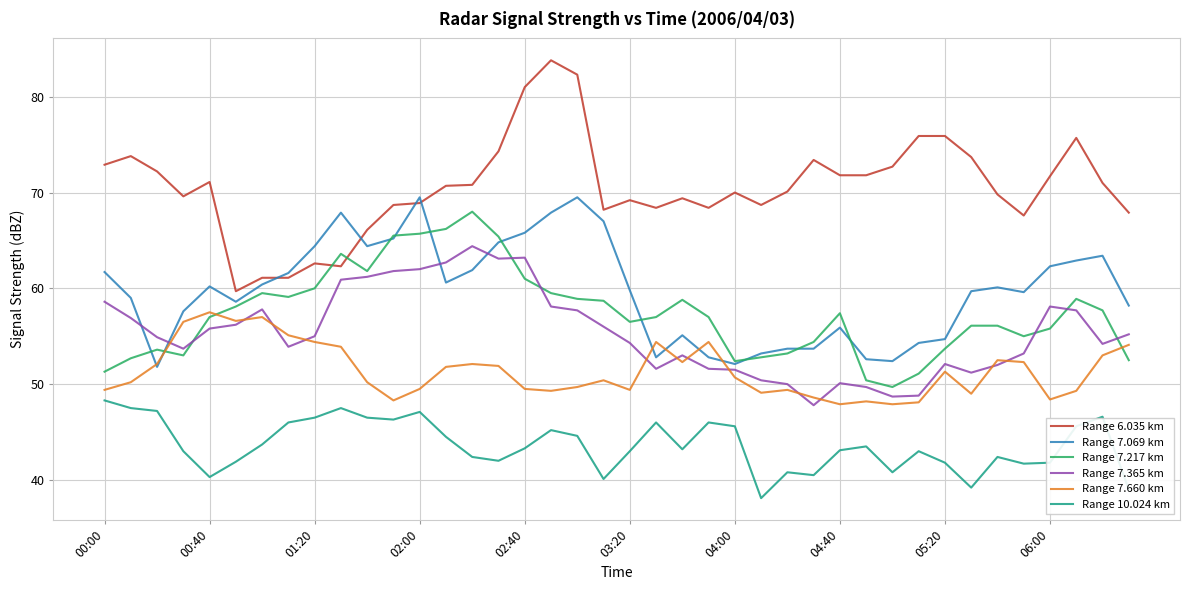

True or false: Range 7.069 km and Range 10.024 km cross at least once.

False